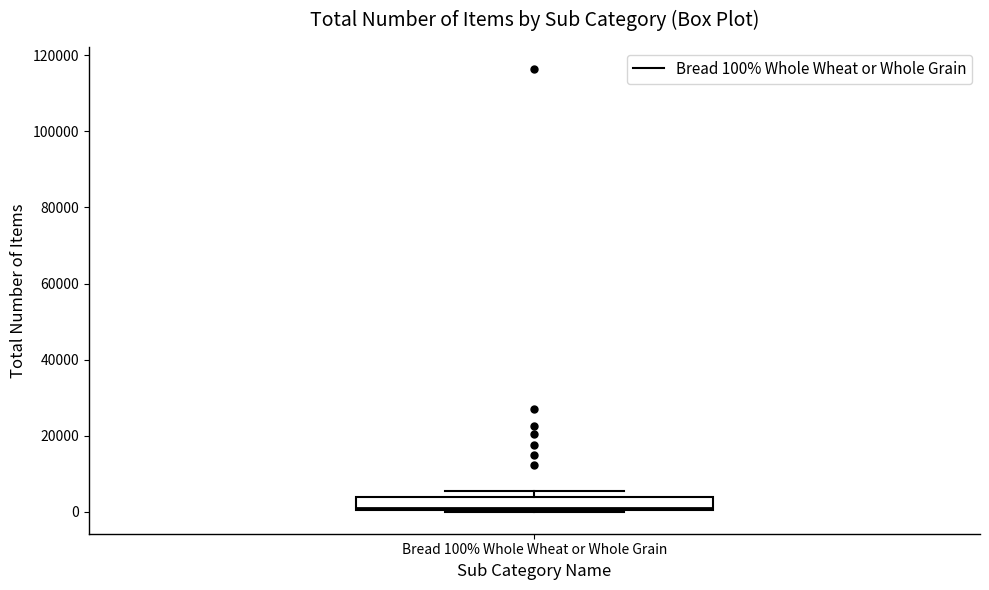

Read this box plot against the y-axis: the position of the median line, the range covered by the box, and the ends of both whiskers. The values are not printed on the chart, so give them approximately, as read against the axis.

median 0, box 0 to 4000, whiskers 0 to 6000